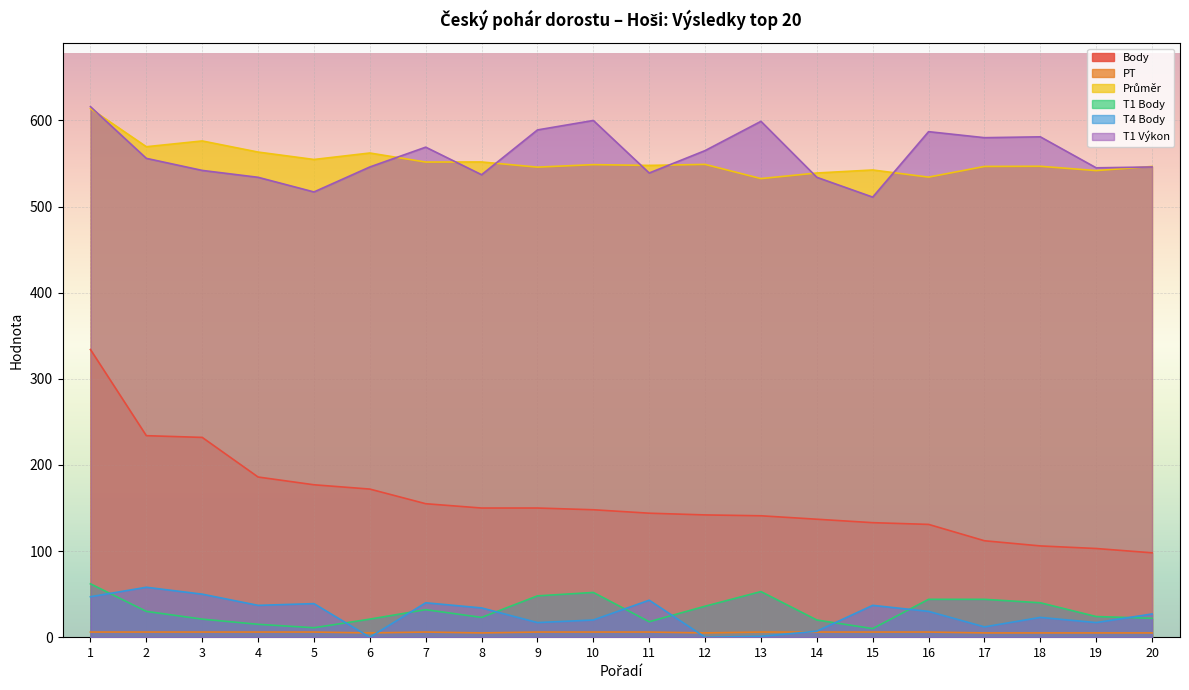

Where is the first local maximum for Průměr?

3